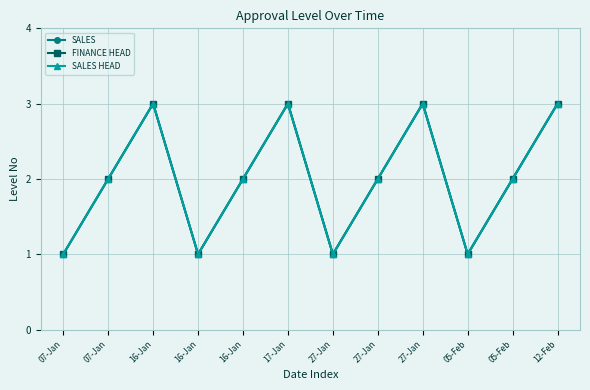

True or false: FINANCE HEAD and SALES HEAD cross at least once.

False